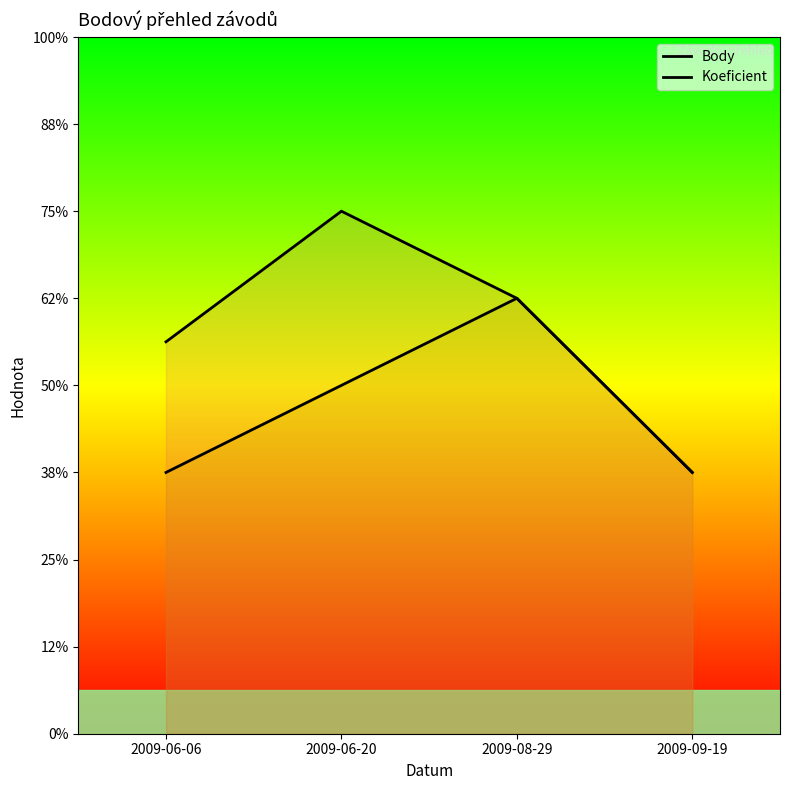

How many data points in Body are above 5?

1